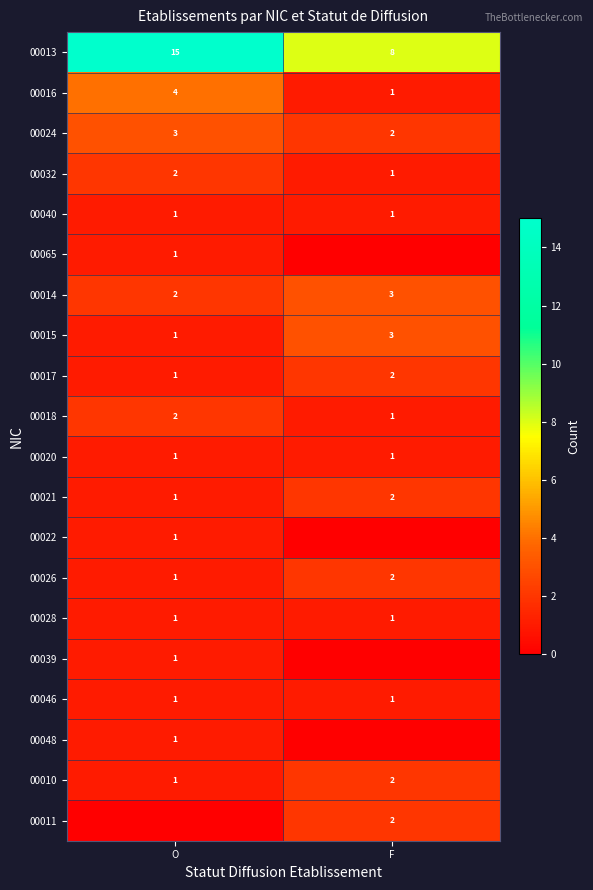

List the labels in order of 00032 value, smallest first.

F, O